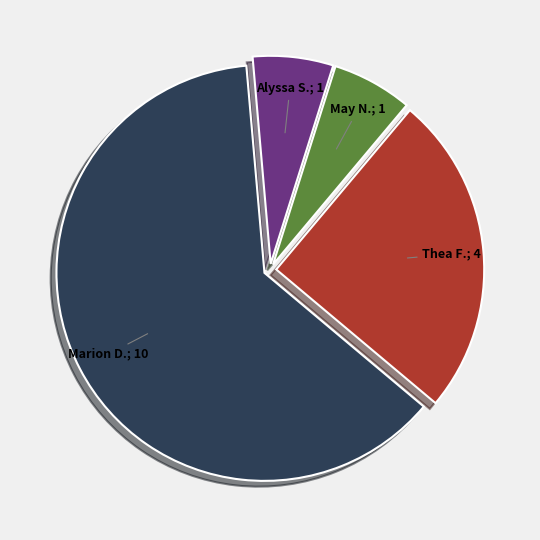

Is there any slice that represents more than half of the pie?

Yes